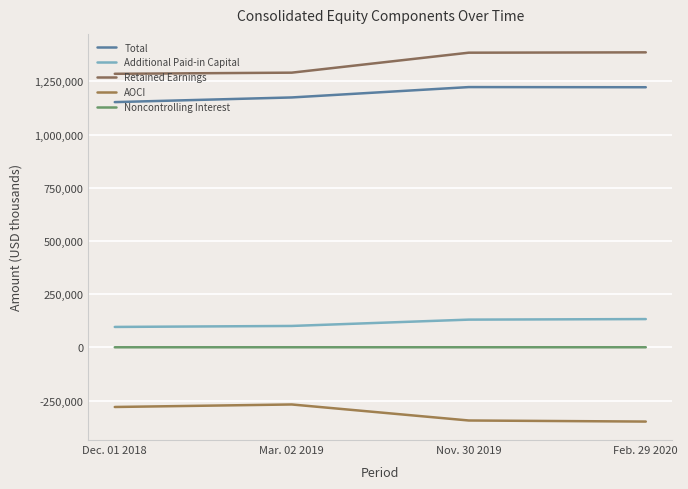

How many values in the AOCI series exceed -280152?

1